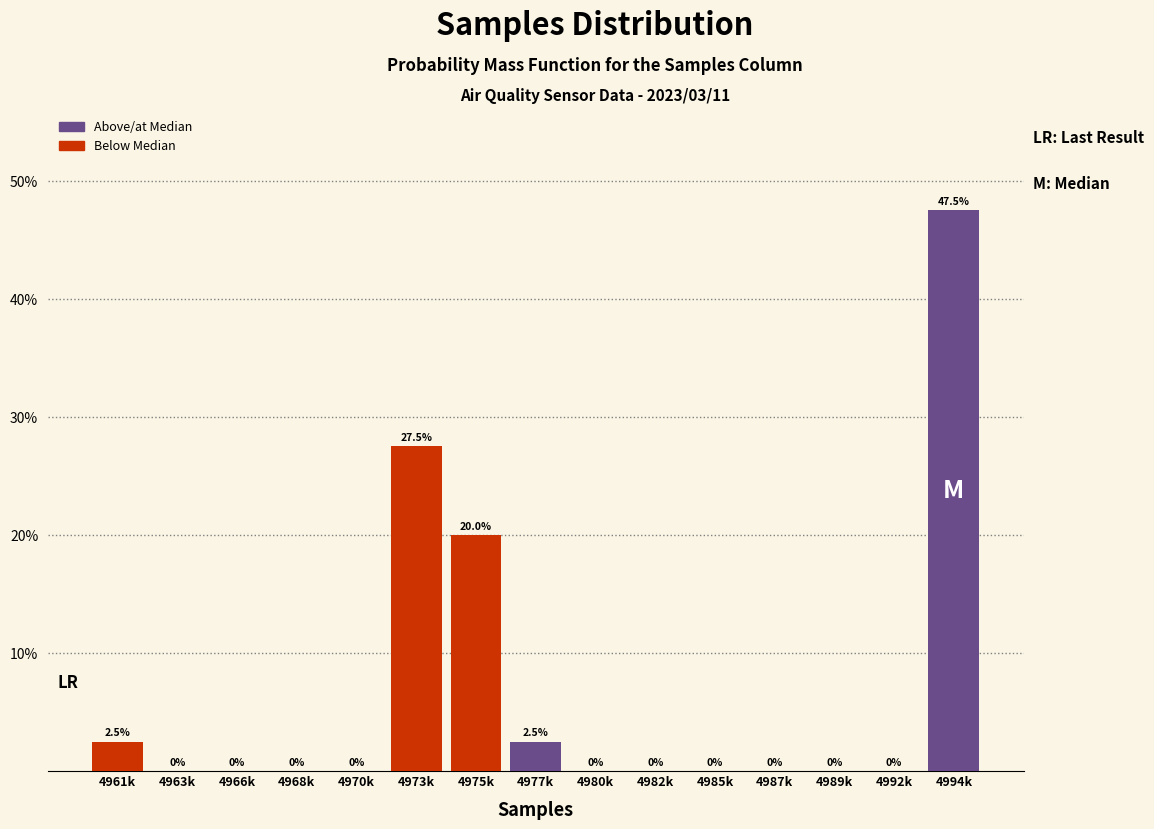

Reading left to right, list all the values displayed in this chart.

4961k=2.5	4963k=0.0	4966k=0.0	4968k=0.0	4970k=0.0	4973k=27.5	4975k=20.0	4977k=2.5	4980k=0.0	4982k=0.0	4985k=0.0	4987k=0.0	4989k=0.0	4992k=0.0	4994k=47.5